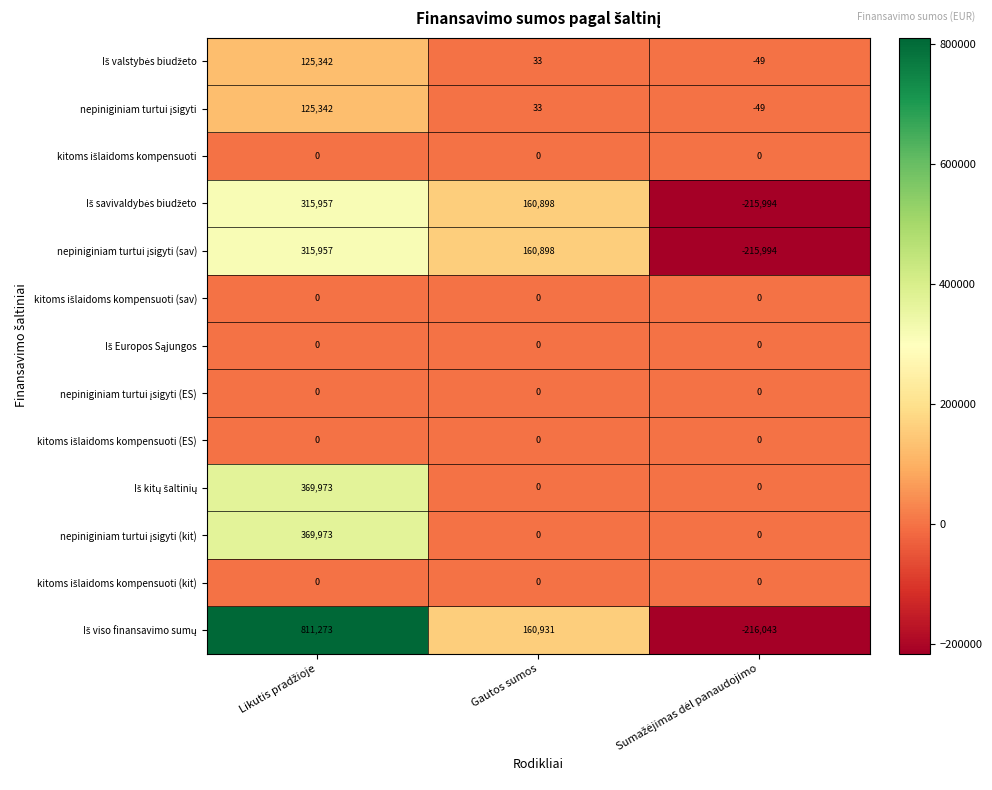

What is the greatest value displayed?

811273